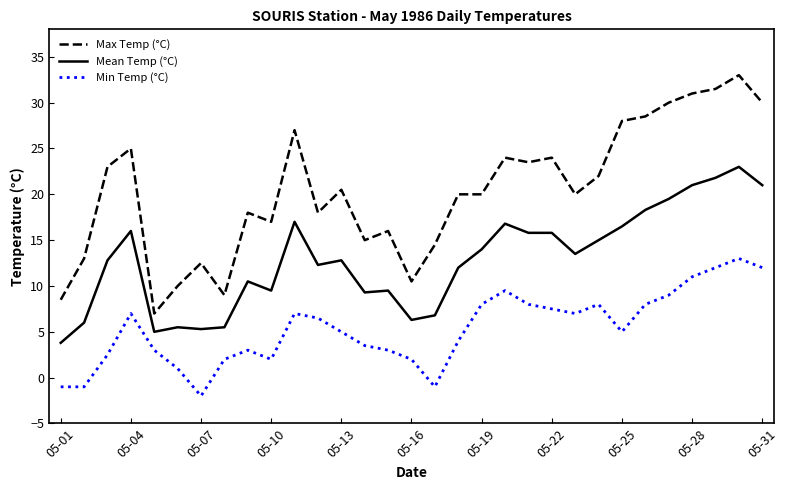

At how many categories does at least one series exceed 21?

14